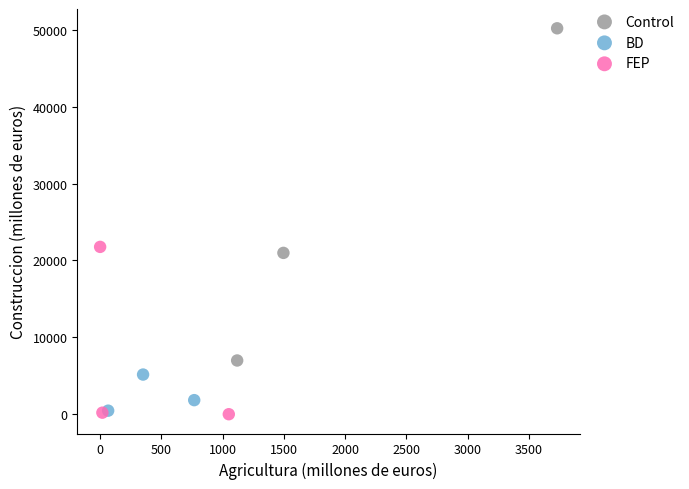

Which series reaches the minimum Y coordinate?

FEP